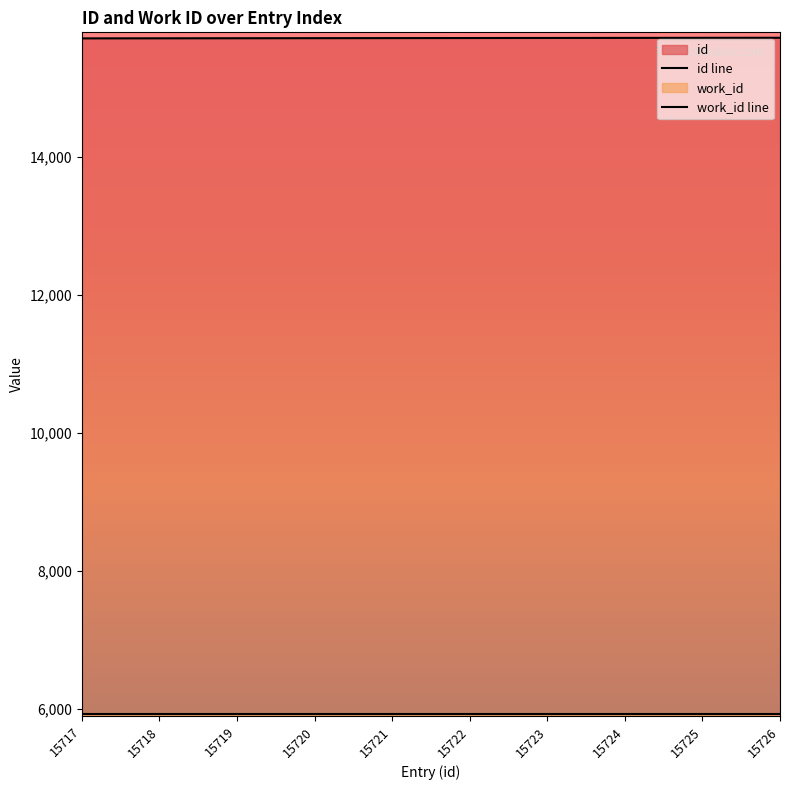

Approximately how many times larger is the value at 15722 compared to 15724?

1.0